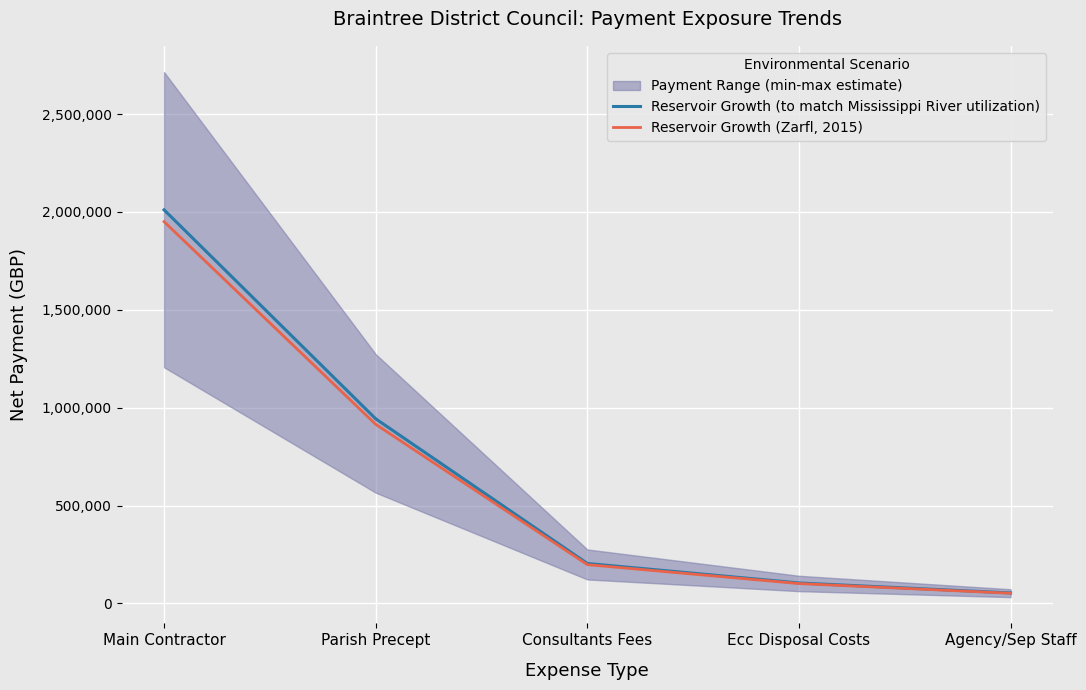

True or false: Reservoir Growth (Zarfl, 2015) and Reservoir Growth (to match Mississippi River utilization) intersect in this chart.

False